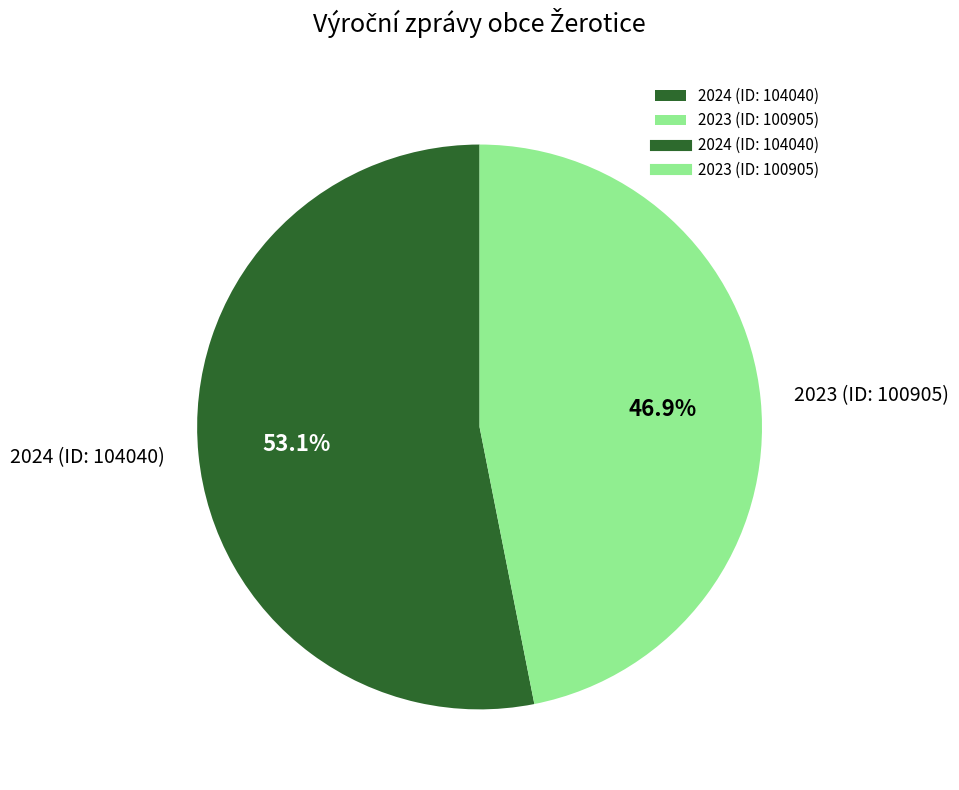

What percentage is the 2023 (ID: 100905) slice, to the nearest percent?

47%